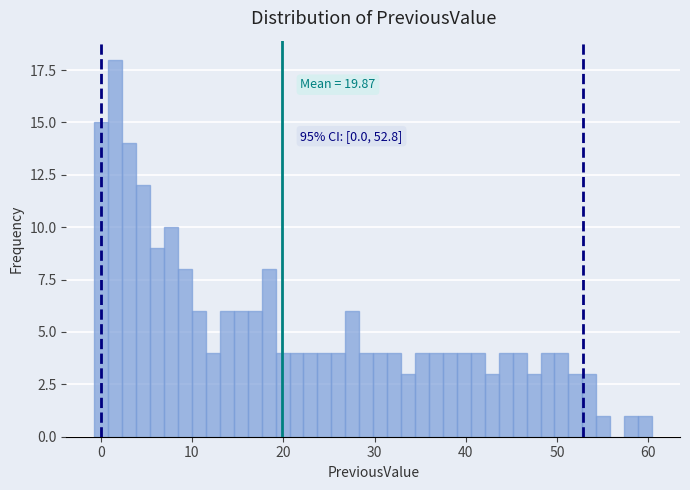

Around what value on the x-axis is the tallest bar? Give the approximate position of its centre, as read against the axis.

2